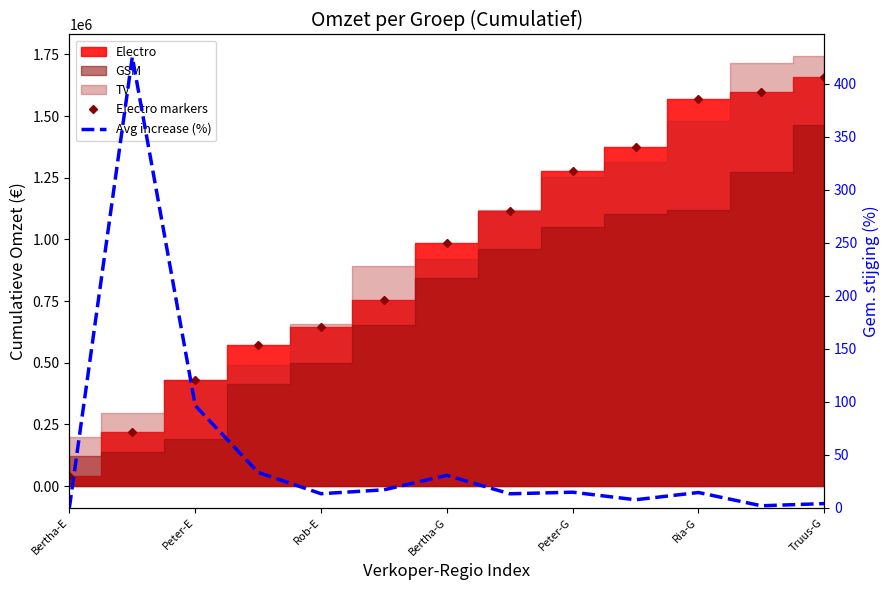

Does the chart have visible grid lines?

No